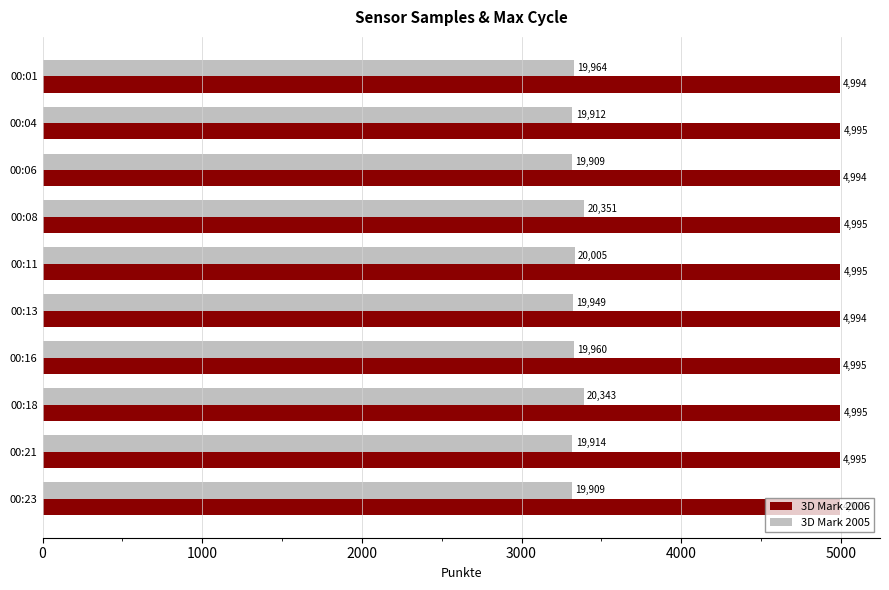

The value of 3D Mark 2006 at 00:11 is 7489.1. True or false?

False